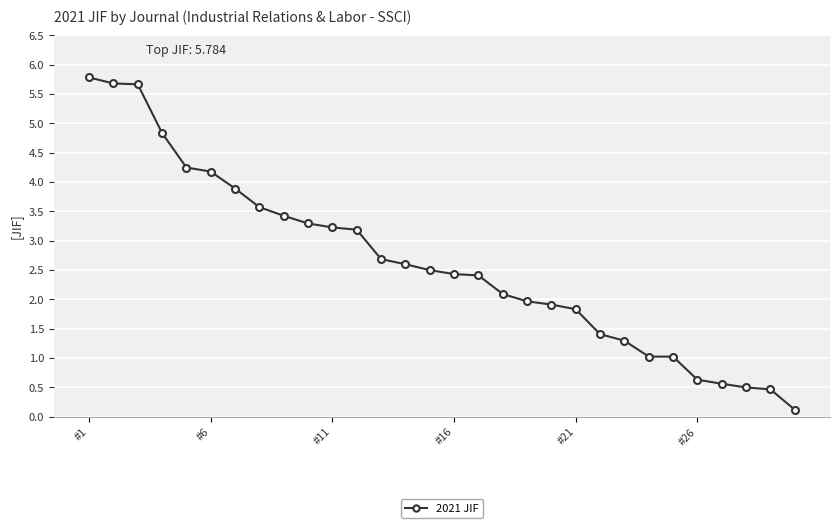

What is the sum of all values?

78.5